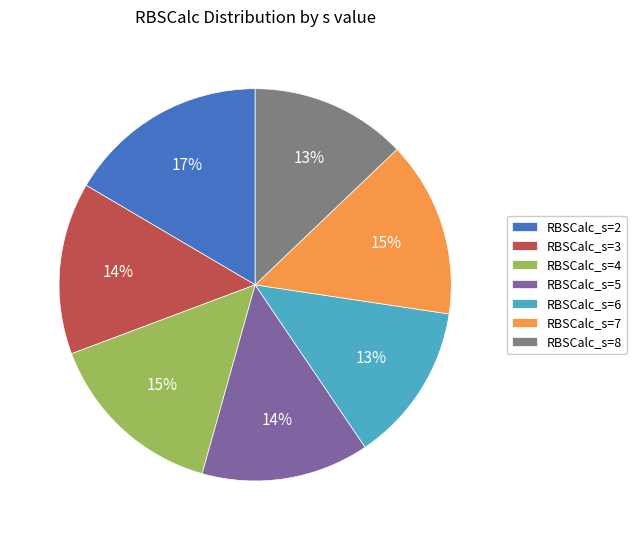

Which has a higher value, RBSCalc_s=4 or RBSCalc_s=8?

RBSCalc_s=4